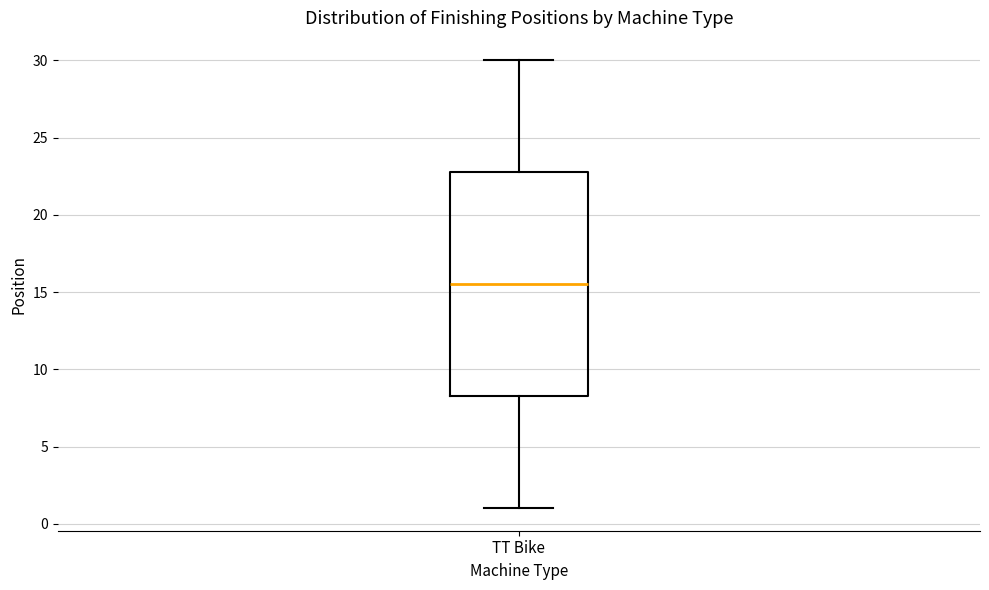

Where does the lower whisker of the box for TT Bike end on the y-axis? The values are not printed on the chart, so give them approximately, as read against the axis.

1.0